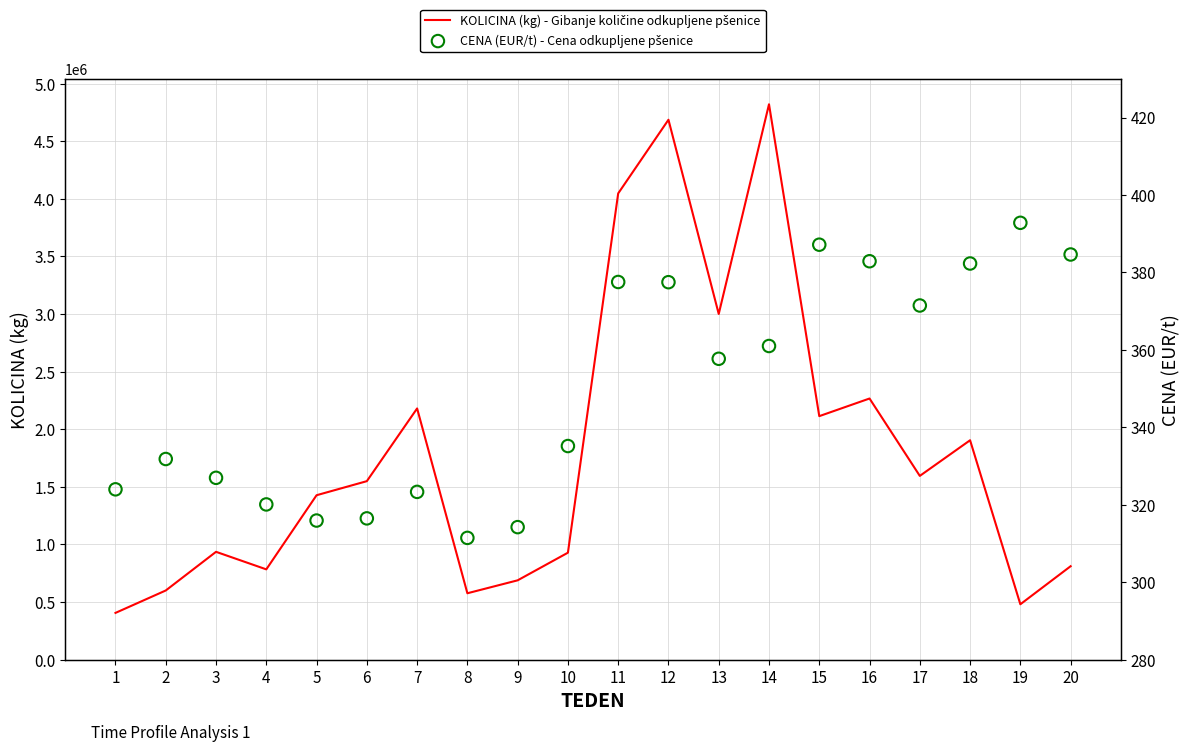

At how many categories does at least one series exceed 3996228?

3